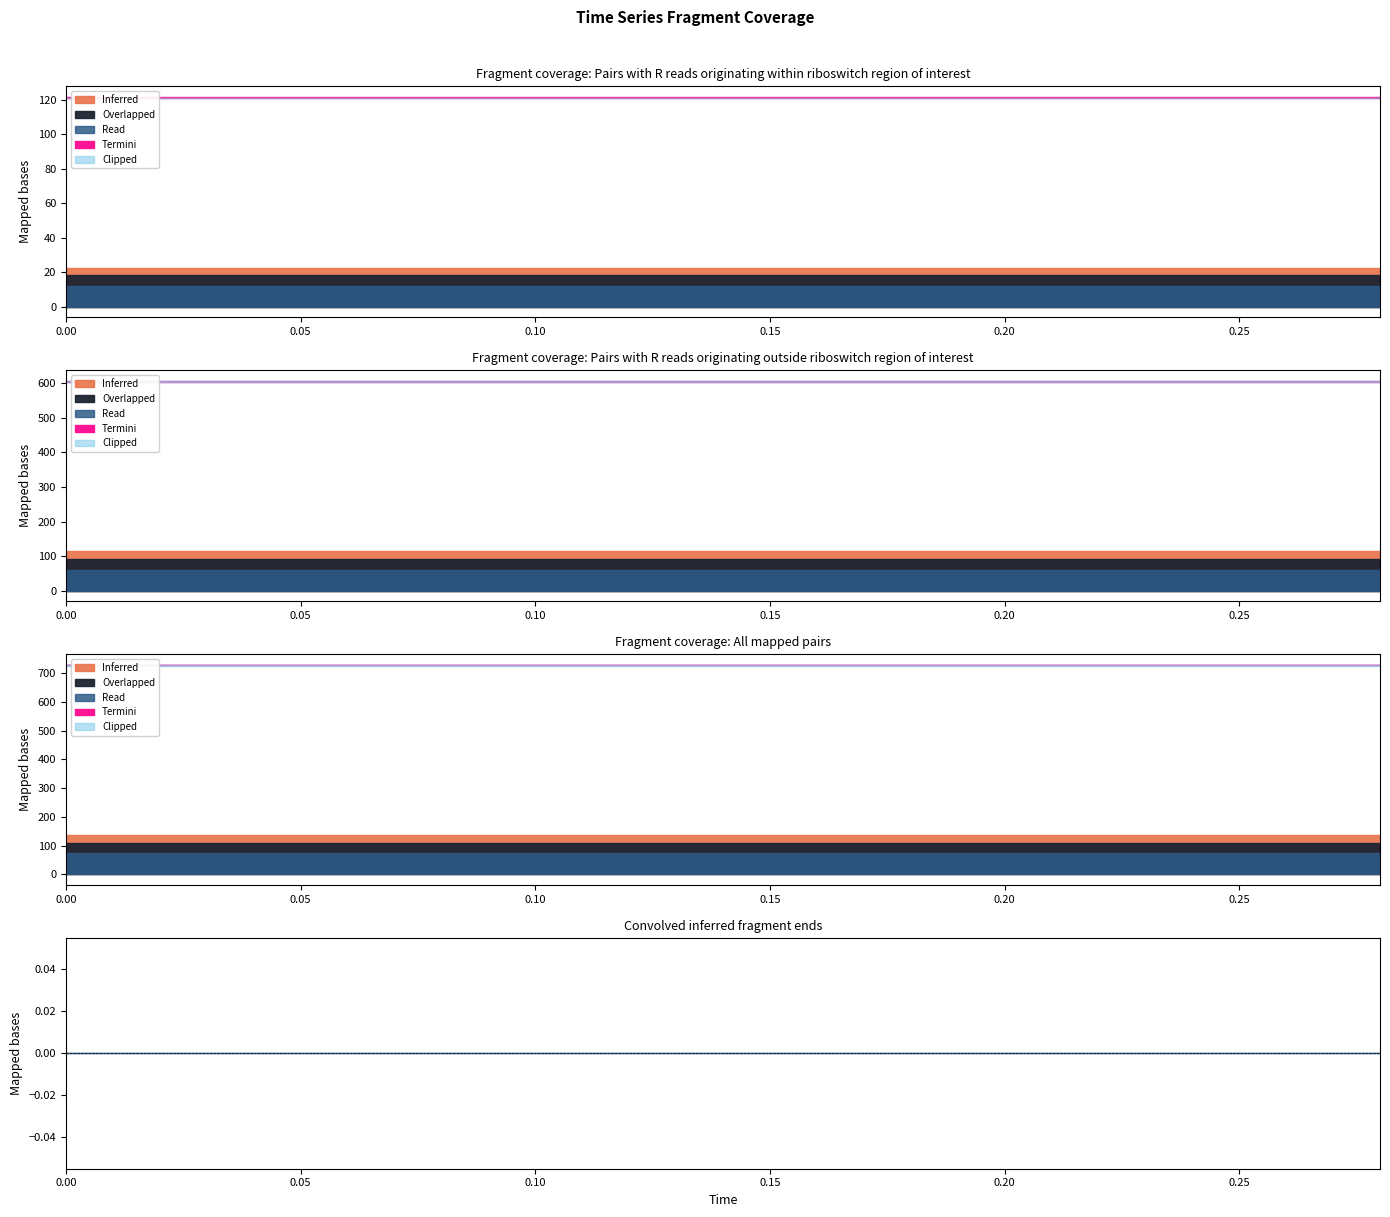

What is the average value of the high series?

121.6